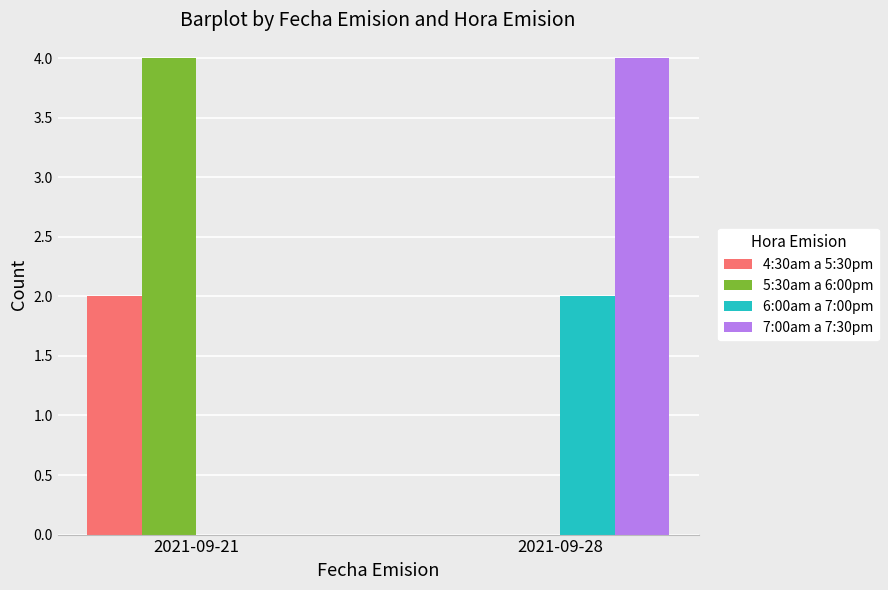

Is it true that 5:30am a 6:00pm equals 6 at 2021-09-21?

False